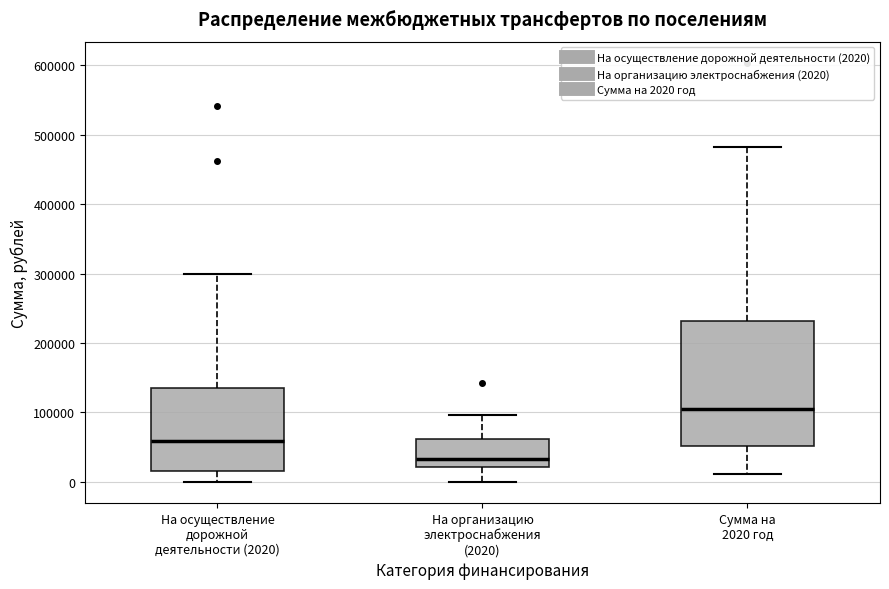

Where does the median line of the box for На осуществление дорожной деятельности (2020) sit on the y-axis? The values are not printed on the chart, so give them approximately, as read against the axis.

60000